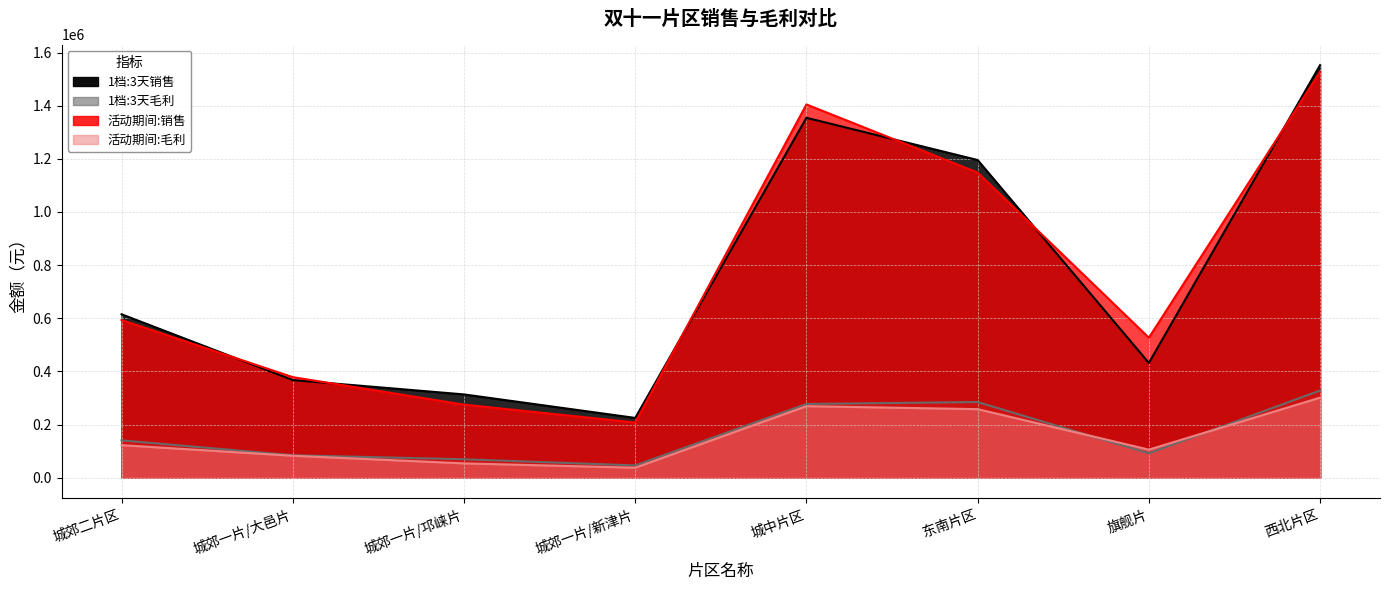

Reading right to left, transcribe all the data shown in this chart.

1档:3天销售: 西北片区=1552500.0	旗舰片=432000.0	东南片区=1195500.0	城中片区=1354500.0	城郊一片/新津片=225000.0	城郊一片/邛崃片=313500.0	城郊一片/大邑片=367500.0	城郊二片区=615000.0
1档:3天毛利: 西北片区=328188.0	旗舰片=91742.5	东南片区=284796.7	城中片区=277512.0	城郊一片/新津片=46305.4	城郊一片/邛崃片=69449.8	城郊一片/大邑片=84586.8	城郊二片区=140546.7
活动期间:销售: 西北片区=1527088.7	旗舰片=526977.3	东南片区=1148342.2	城中片区=1404670.7	城郊一片/新津片=207828.5	城郊一片/邛崃片=275040.5	城郊一片/大邑片=378539.8	城郊二片区=593386.4
活动期间:毛利: 西北片区=301362.1	旗舰片=105621.6	东南片区=258070.6	城中片区=269291.8	城郊一片/新津片=37683.5	城郊一片/邛崃片=54039.8	城郊一片/大邑片=82643.1	城郊二片区=122578.3